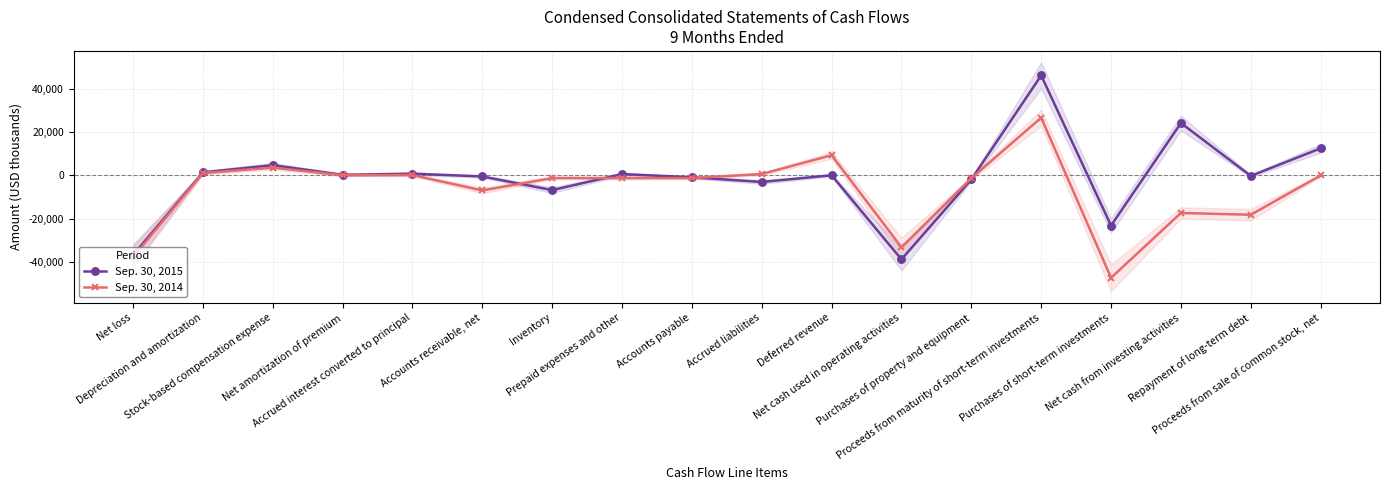

Is it true that Sep. 30, 2015 equals 24201 at Net cash from investing activities?

True